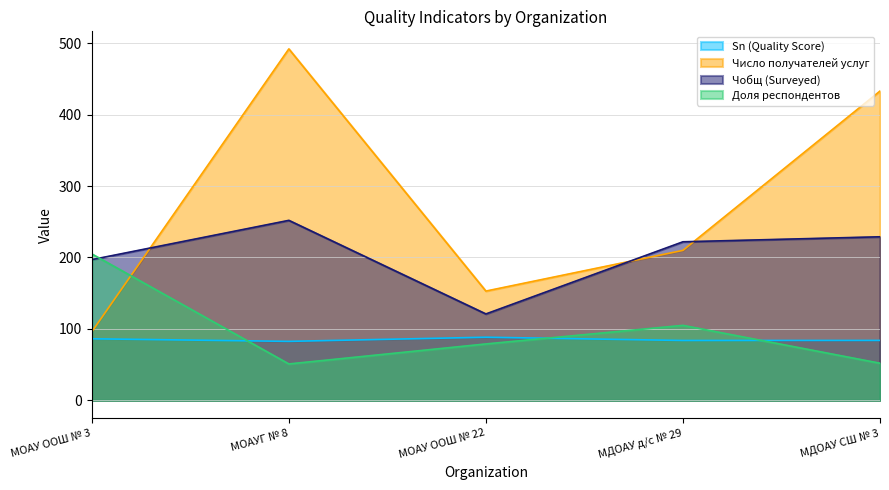

The value of Sn (Quality Score) at МОАУ ООШ № 22 is 88.4. True or false?

True